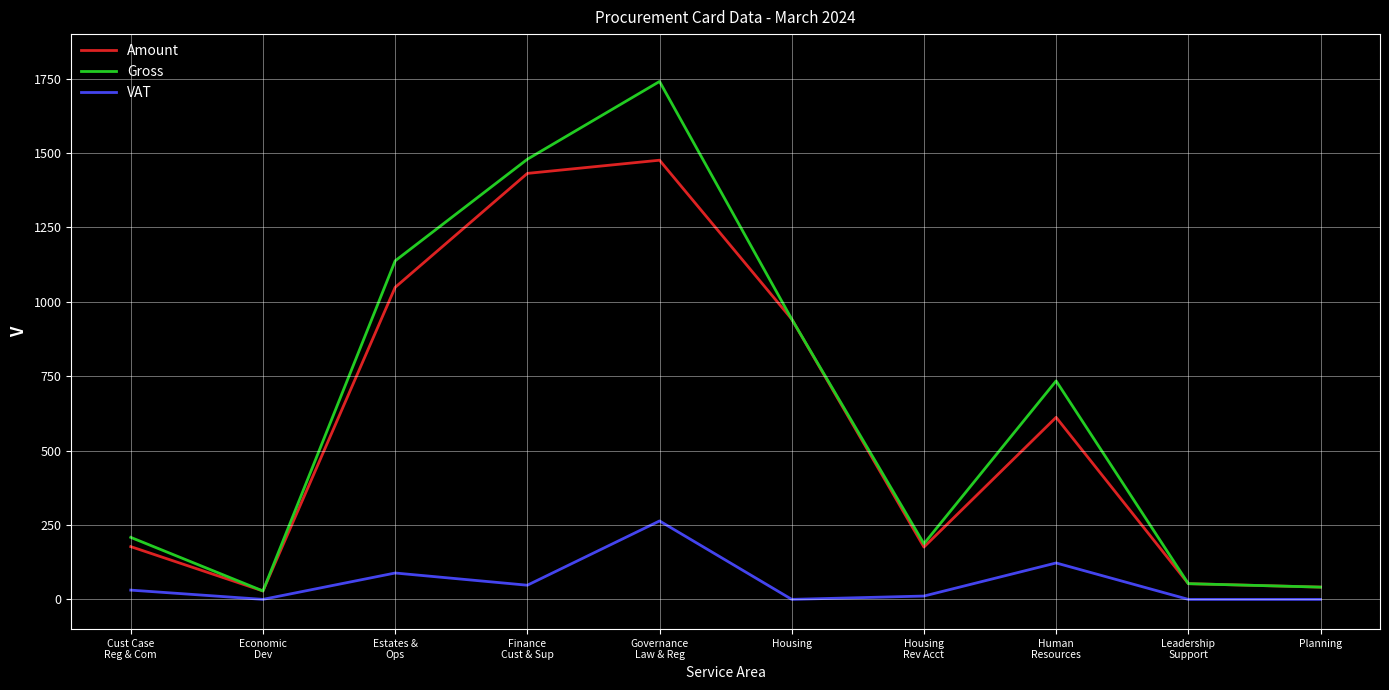

What is the difference between the Gross values at Finance
Cust & Sup and Governance
Law & Reg?

261.4